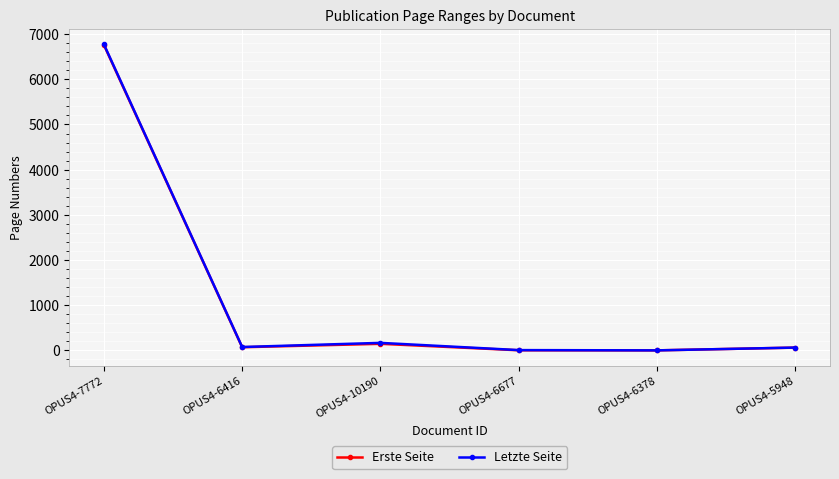

What is the spread (max minus min) of values at OPUS4-7772?

12